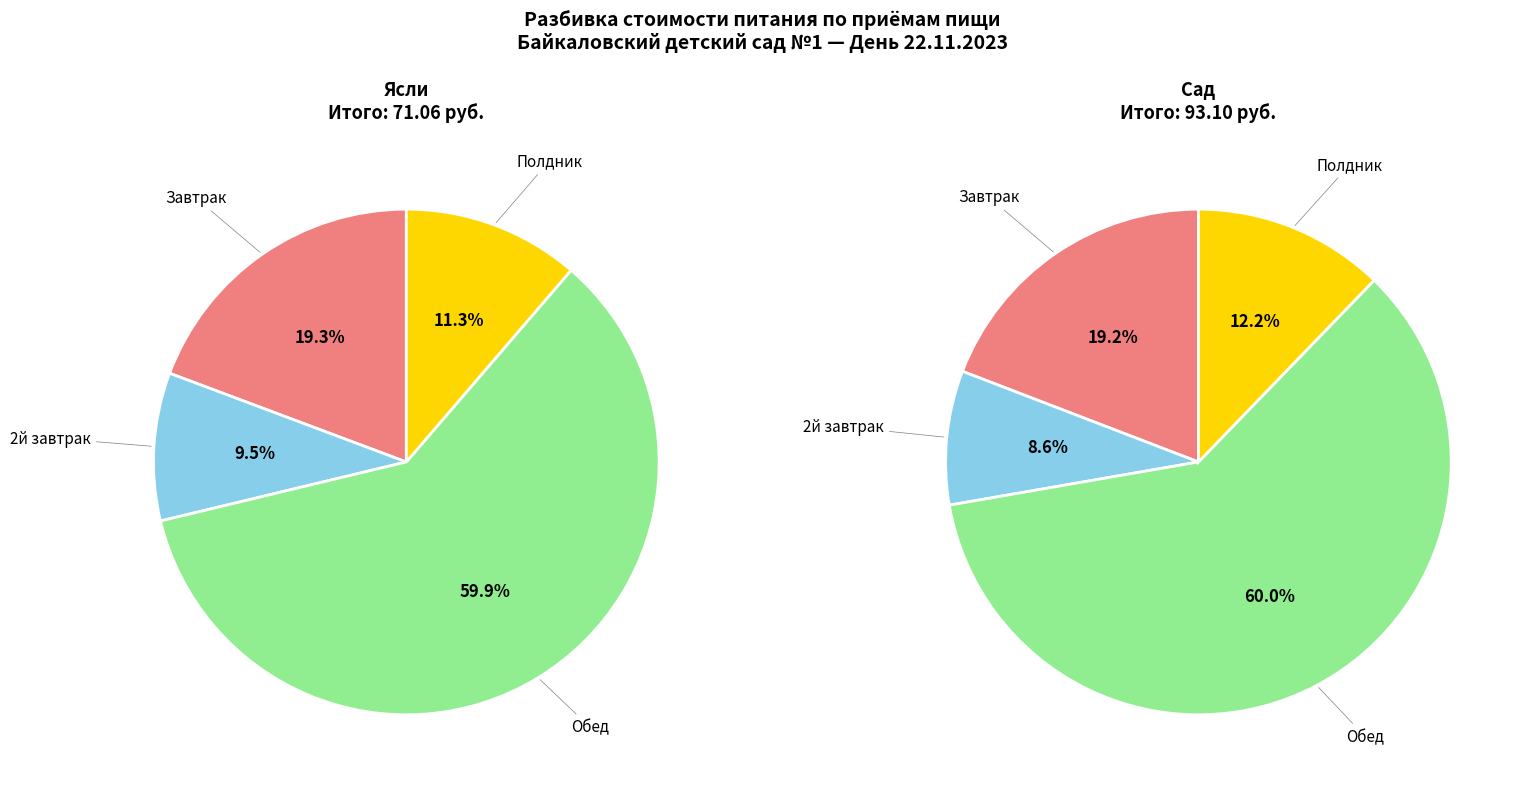

Is there any slice that represents more than half of the pie?

Yes